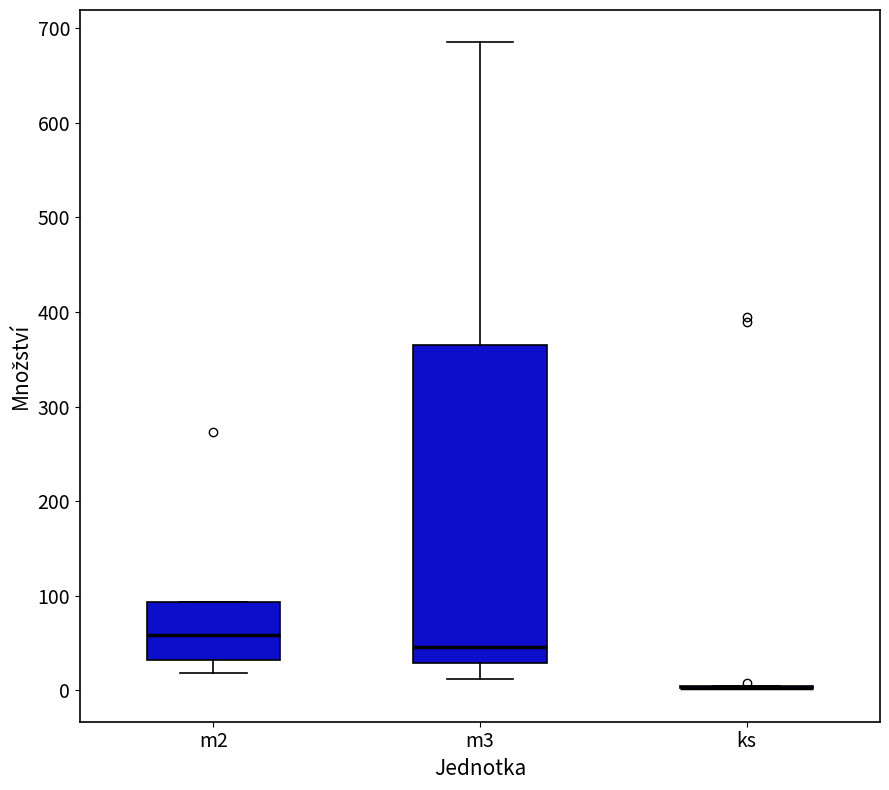

Reading left to right, transcribe this box plot: for each box, give where its median line is, the range the box spans, and where its two whiskers end, as read against the y-axis. The values are not printed on the chart, so give them approximately, as read against the axis.

m2: median 60, box 30 to 90, whiskers 20 to 90
m3: median 50, box 30 to 370, whiskers 10 to 690
ks: box collapsed to a line at 0, whiskers 0 to 0